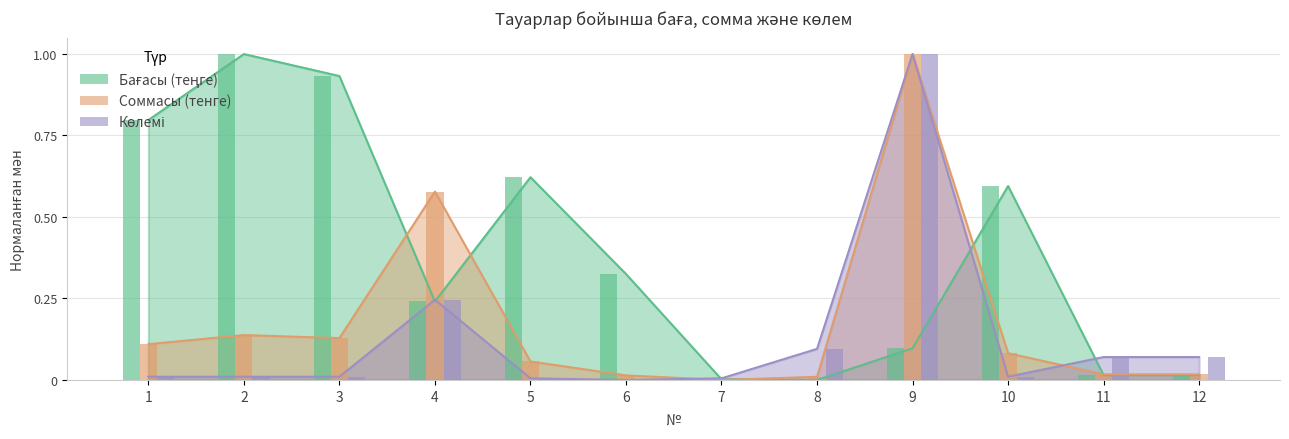

Reading left to right, list all the values displayed in this chart.

Бағасы (теңге): 0.8	1.0	0.9	0.2	0.6	0.3	0.0	0.0	0.1	0.6	0.0	0.0
Соммасы (тенге): 0.1	0.1	0.1	0.6	0.1	0.0	0.0	0.0	1.0	0.1	0.0	0.0
Көлемі: 0.0	0.0	0.0	0.2	0.0	0.0	0.0	0.1	1.0	0.0	0.1	0.1